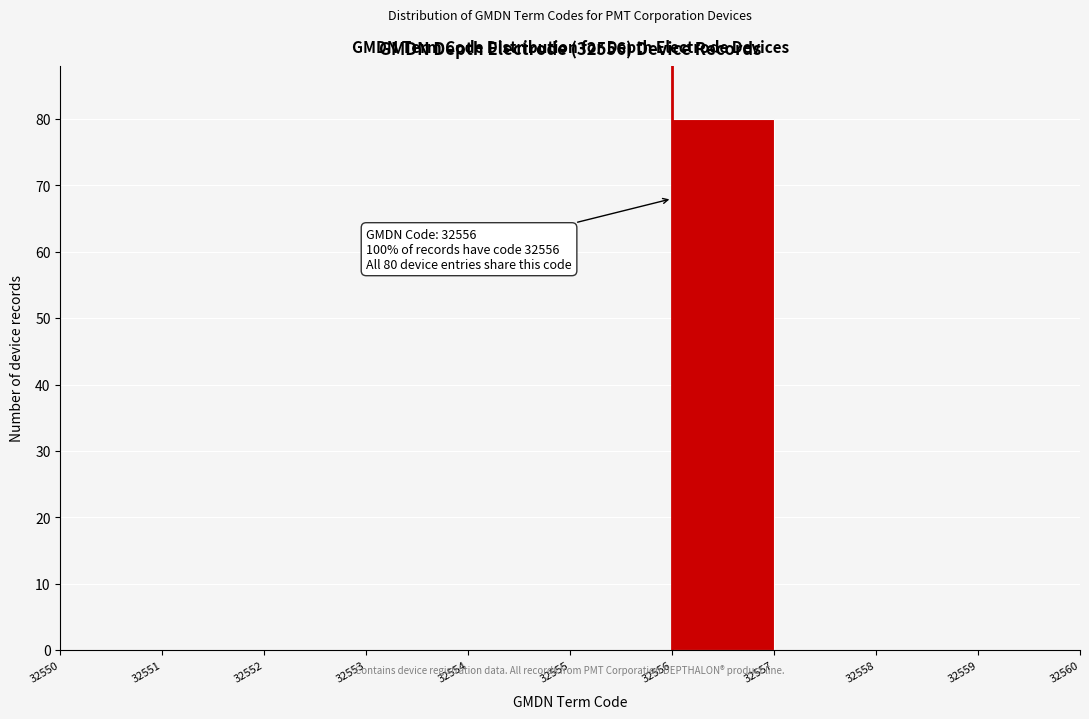

Which range on the x-axis has the tallest bar?

32556 to 32557